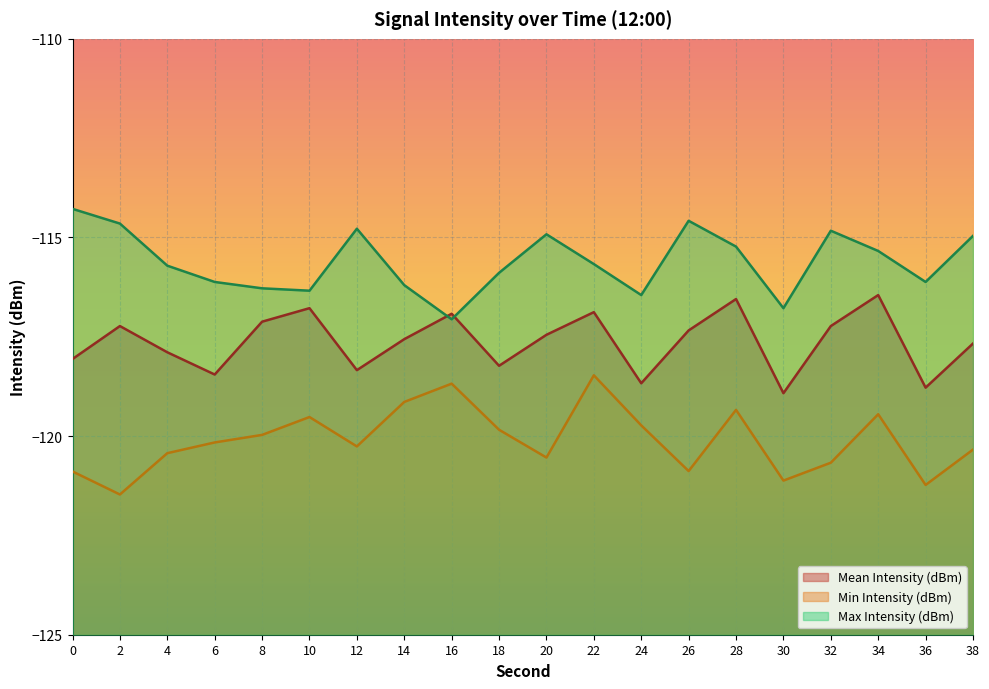

The value of Mean Intensity (dBm) at 4 is -40.2. True or false?

False